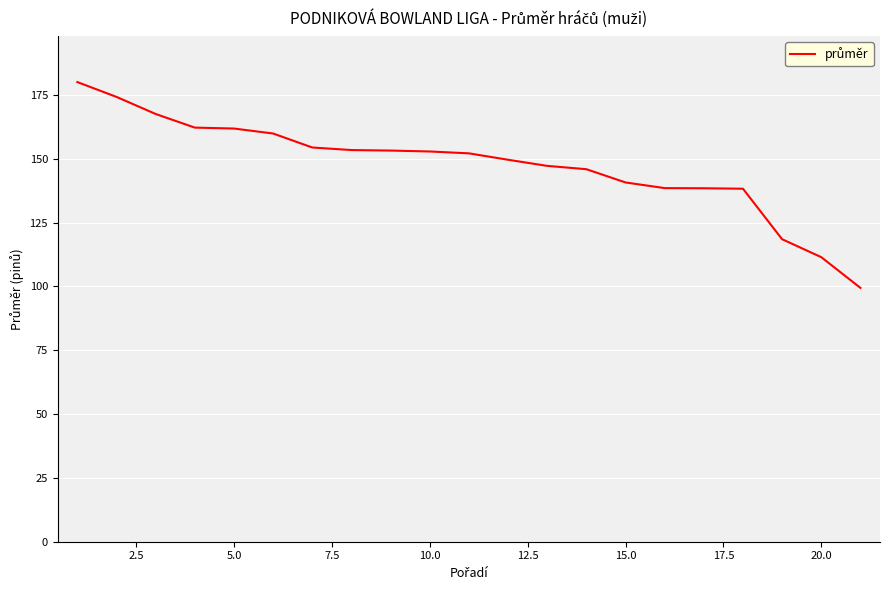

What is the average value?

147.6